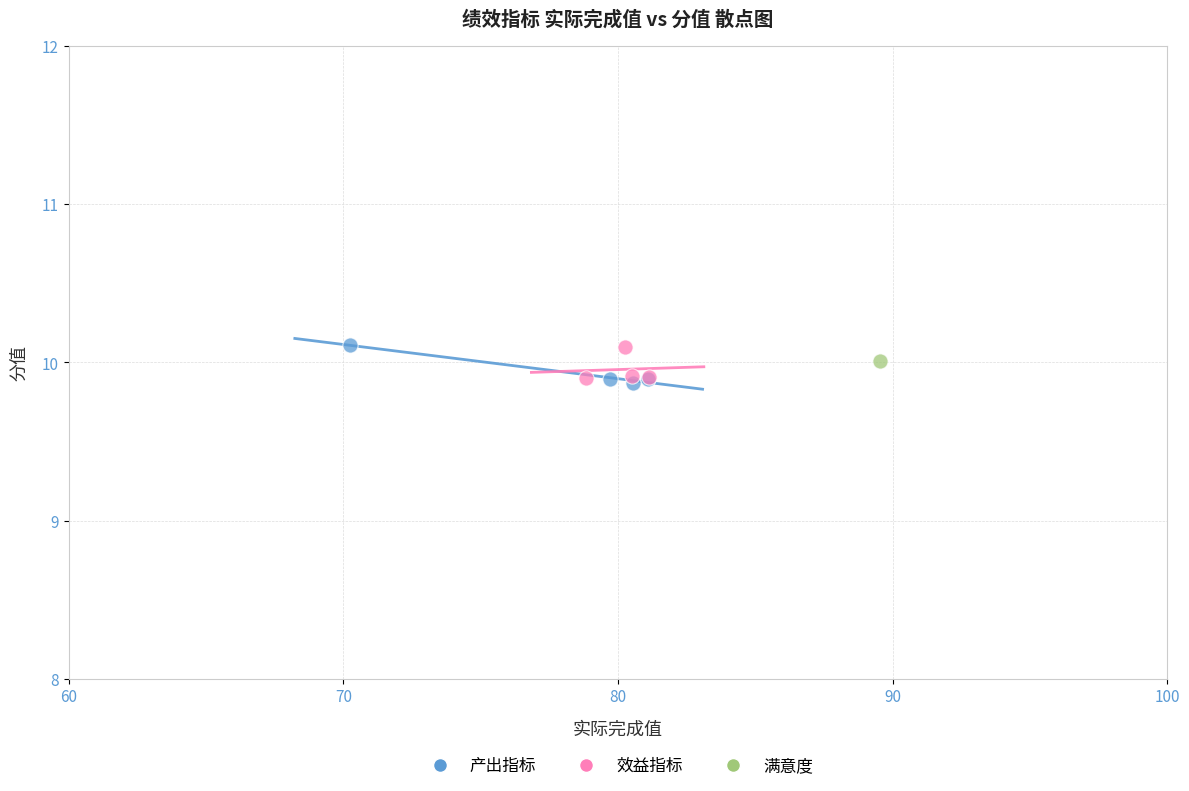

Which series contains the lowest Y value?

产出指标